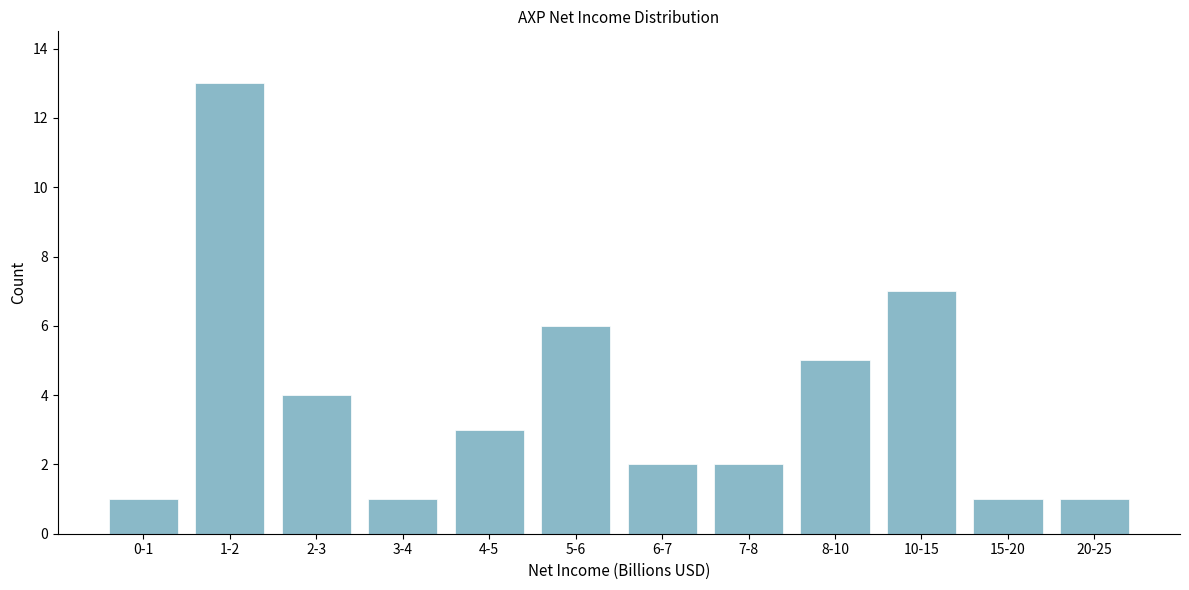

Reading left to right, transcribe all the data shown in this chart.

0-1=1	1-2=13	2-3=4	3-4=1	4-5=3	5-6=6	6-7=2	7-8=2	8-10=5	10-15=7	15-20=1	20-25=1